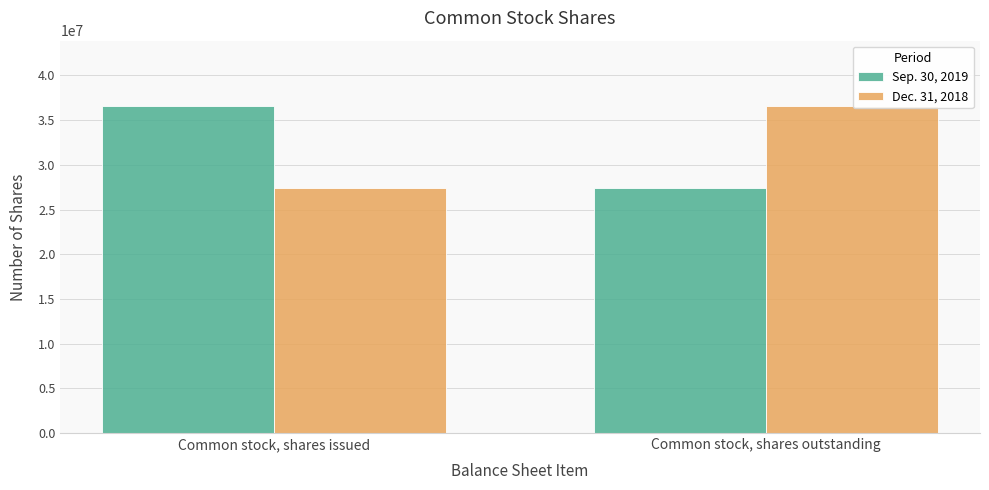

What is the total value across all series at Common stock, shares issued?

63958354